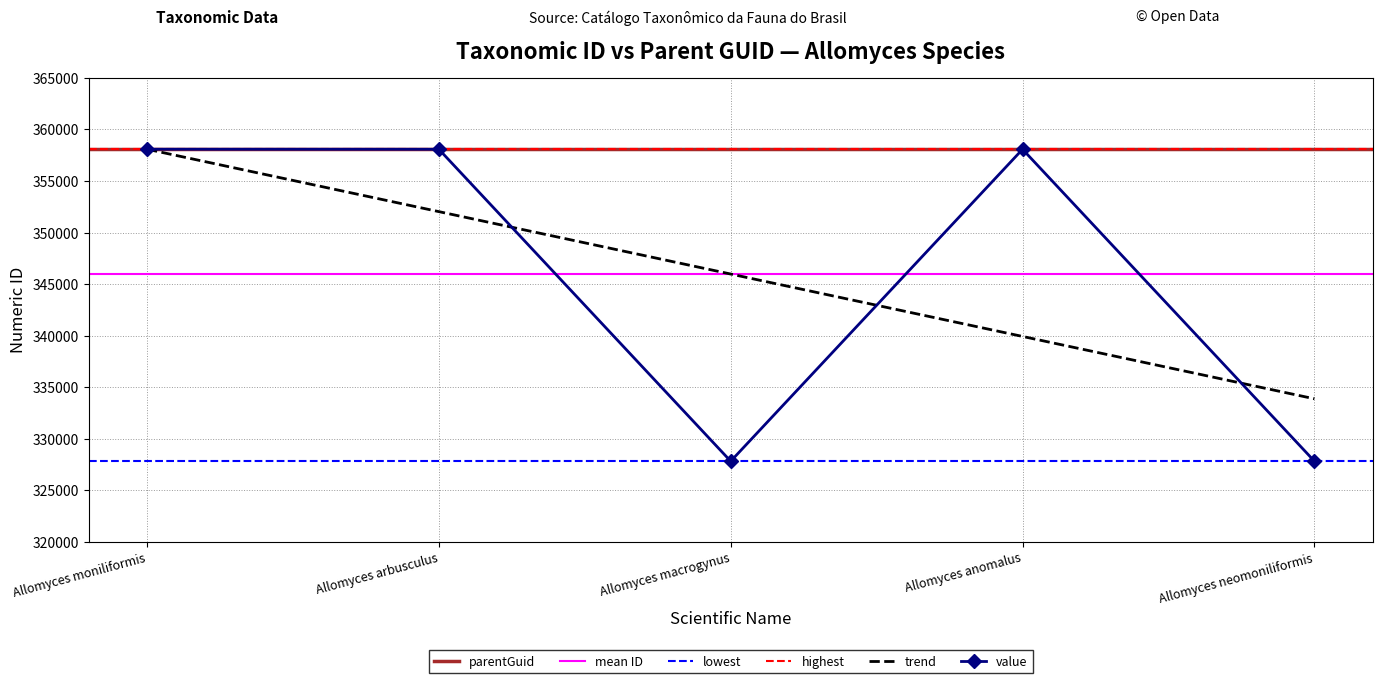

List the labels in order of value, smallest first.

Allomyces macrogynus, Allomyces neomoniliformis, Allomyces anomalus, Allomyces arbusculus, Allomyces moniliformis